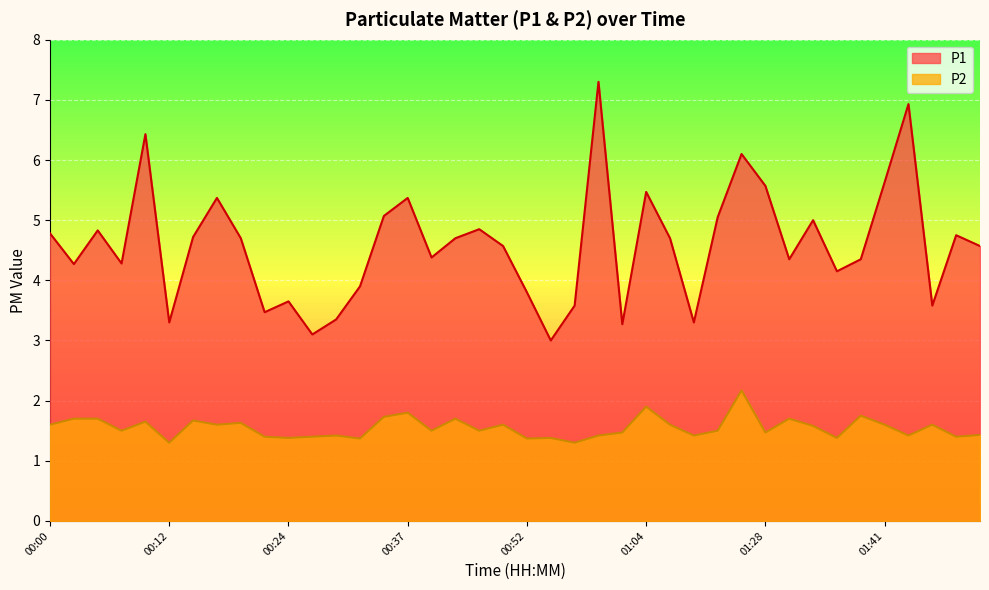

How many distinct data groups are displayed?

2